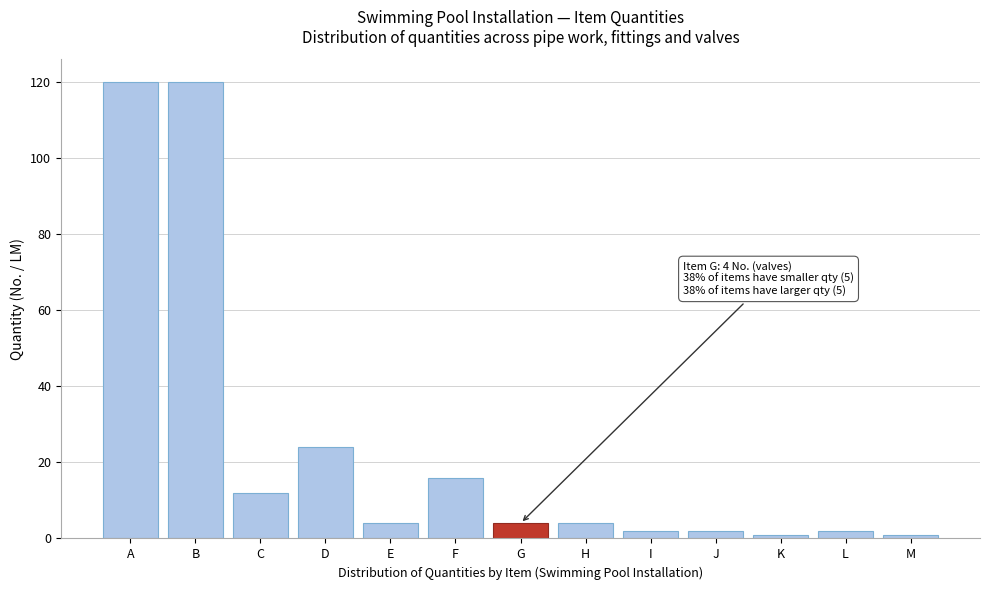

Reading left to right, list all the values displayed in this chart.

120	120	12	24	4	16	4	4	2	2	1	2	1